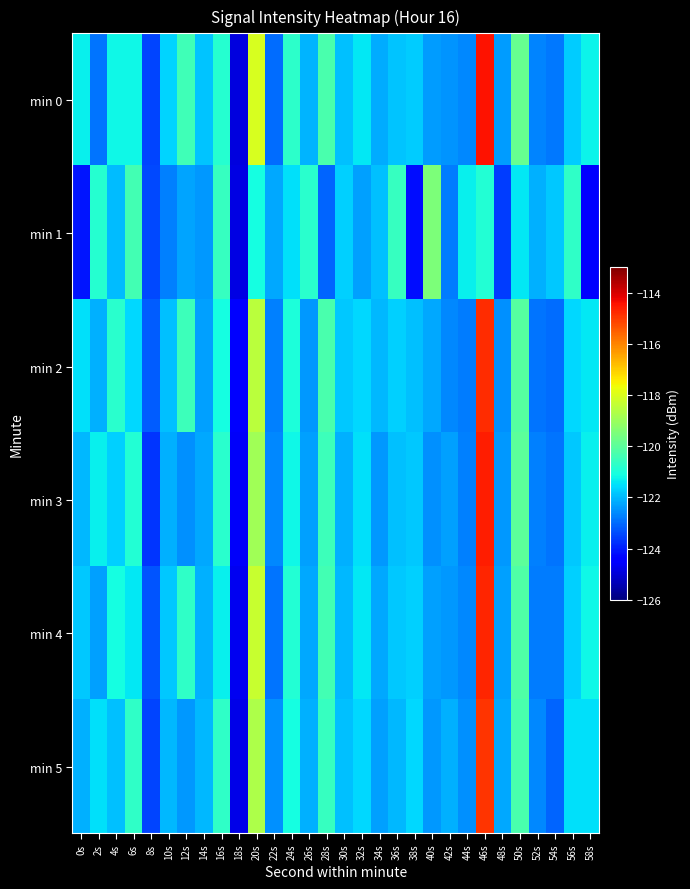

List the series in order of their peak value, highest first.

min 0, min 3, min 4, min 2, min 5, min 1